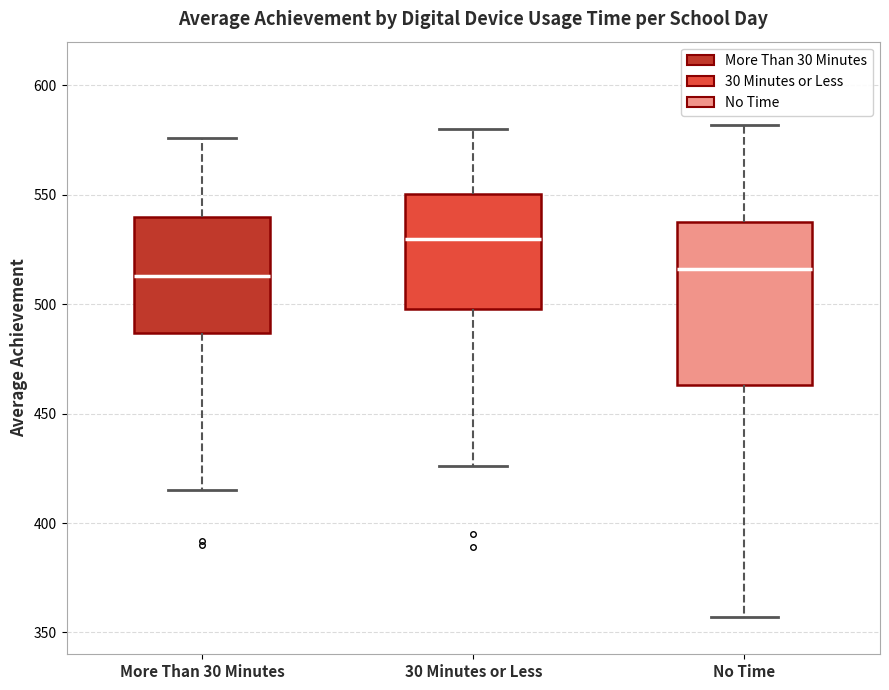

Comparing the boxes themselves (not the whiskers), which one is the tallest?

No Time